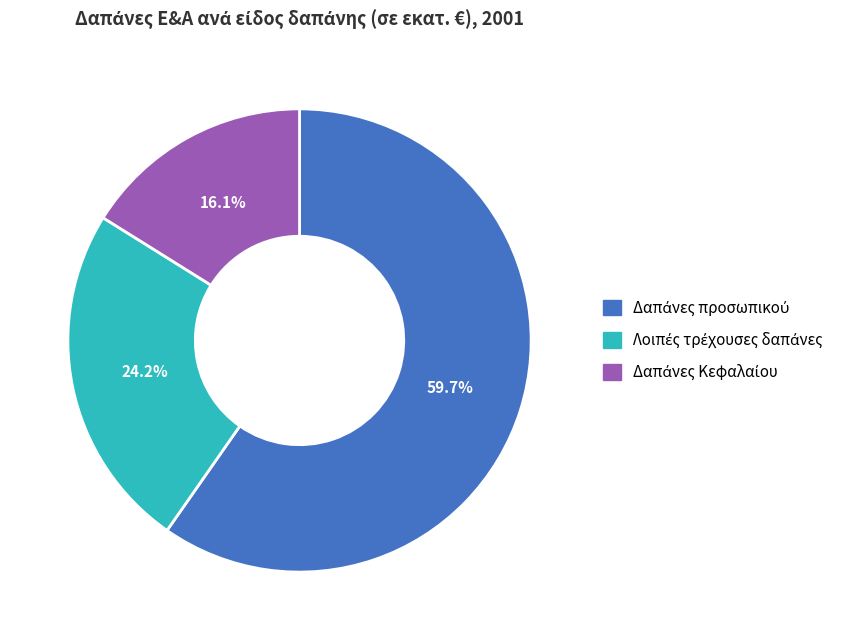

Is there a majority slice in this chart?

Yes